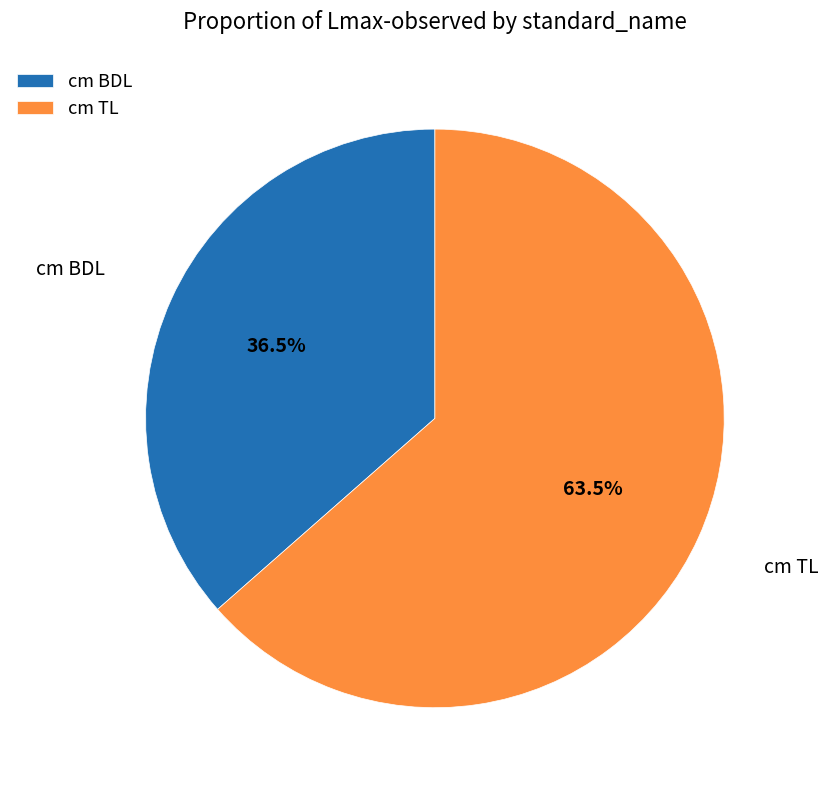

True or false: cm TL accounts for 50% of the total.

False